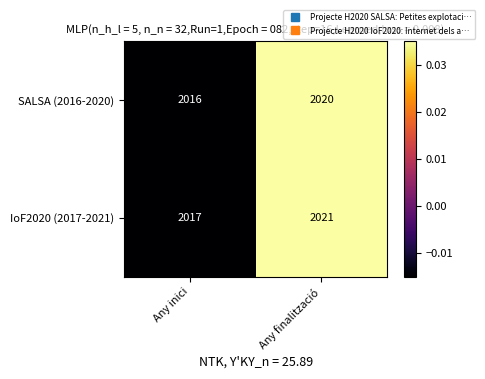

What is the difference between the SALSA (2016-2020) values at Any finalització and Any inici?

4